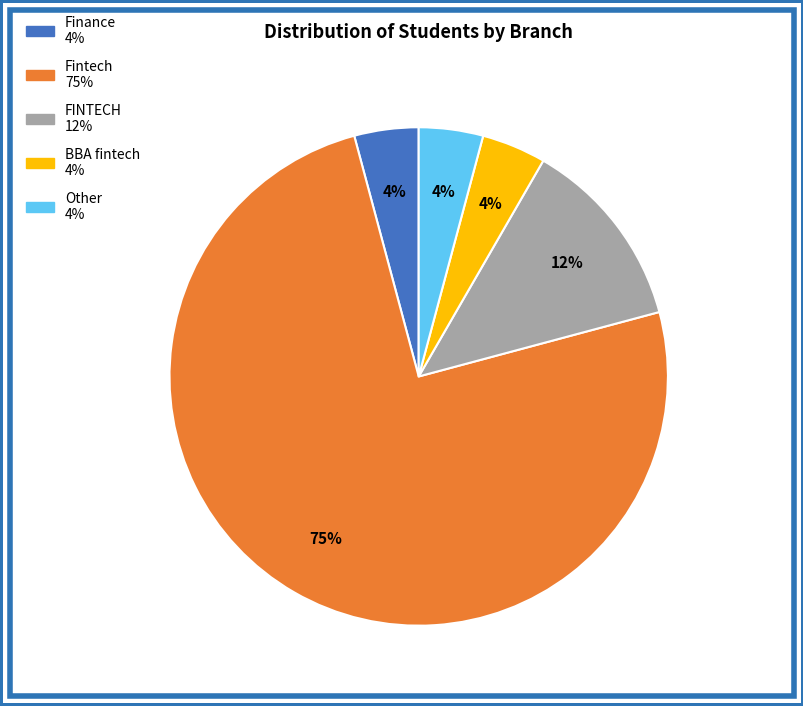

To the nearest percent, what is the average slice percentage?

20%